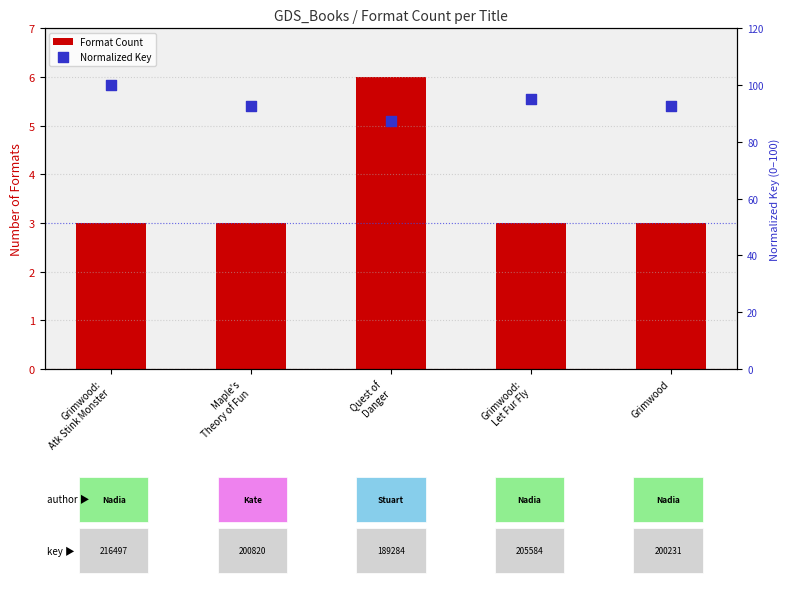

What are all the series names shown in the legend?

Format Count, Normalized Key